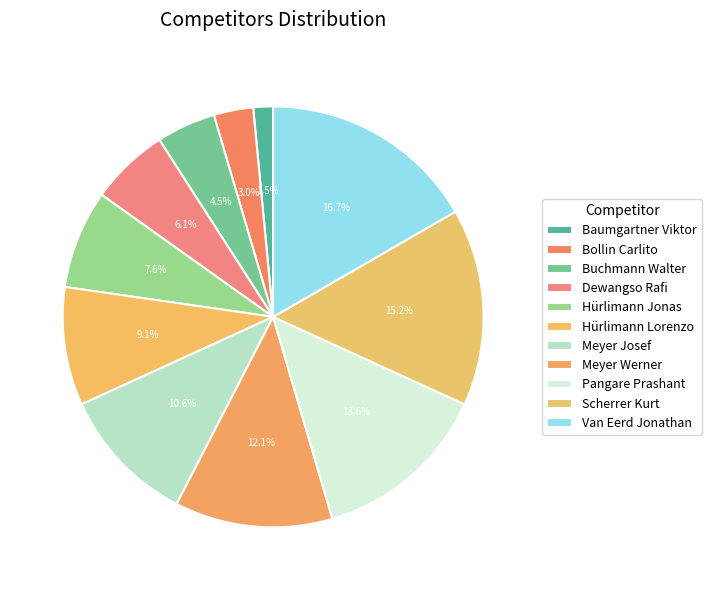

What is the change in value from Buchmann Walter to Meyer Werner?

+5